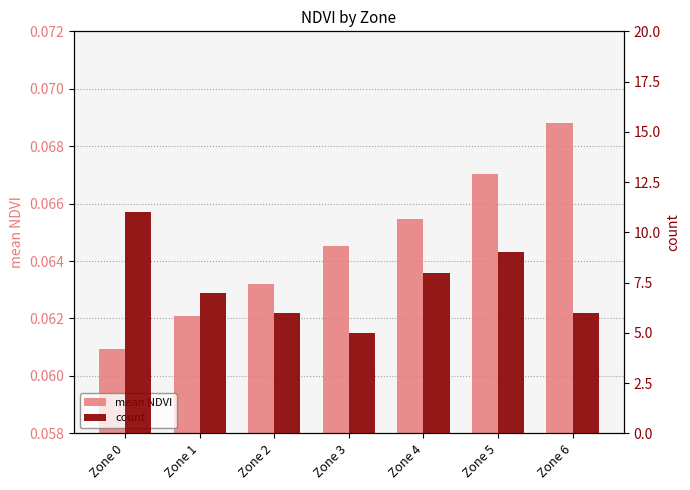

True or false: count has a value of 3.0 at Zone 0.

False